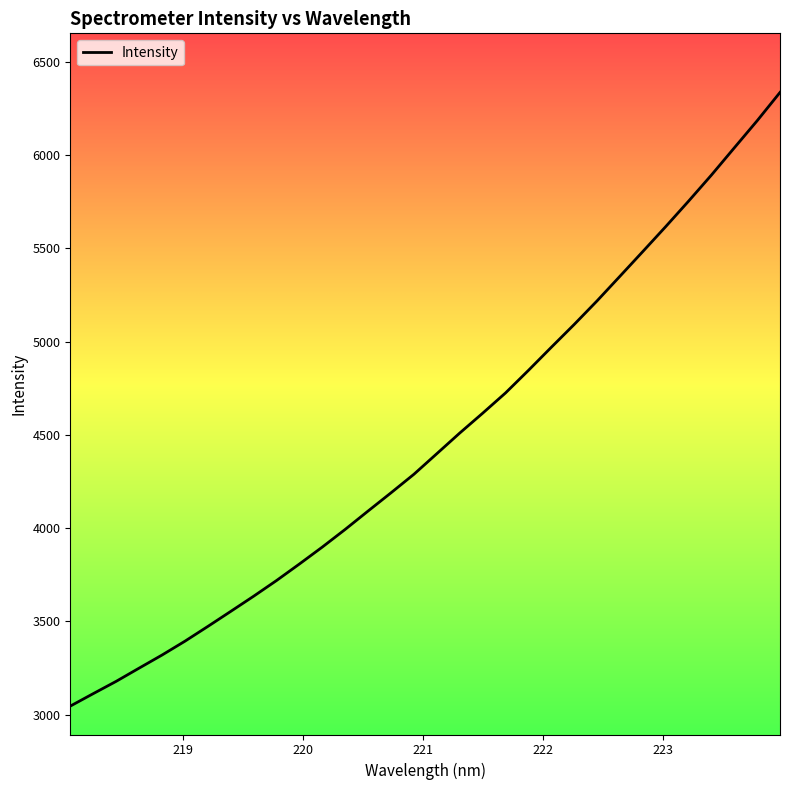

What is the greatest value displayed?

6336.8